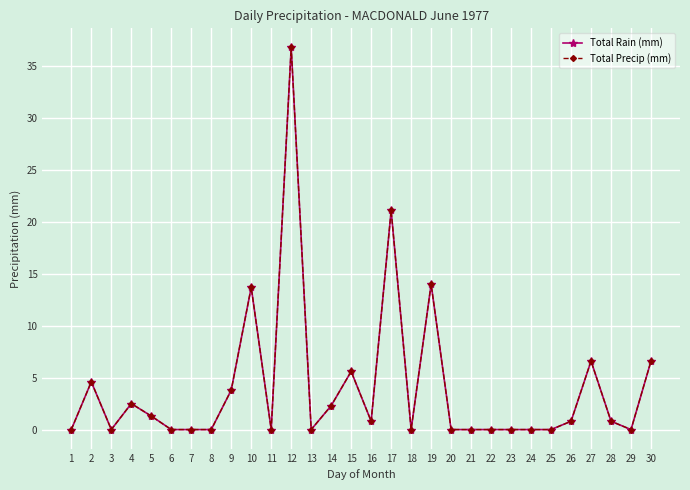

Reading left to right, what are all the values shown in this chart?

Total Rain (mm): 0.0	4.6	0.0	2.5	1.3	0.0	0.0	0.0	3.8	13.7	0.0	36.8	0.0	2.3	5.6	0.8	21.1	0.0	14.0	0.0	0.0	0.0	0.0	0.0	0.0	0.8	6.6	0.8	0.0	6.6
Total Precip (mm): 0.0	4.6	0.0	2.5	1.3	0.0	0.0	0.0	3.8	13.7	0.0	36.8	0.0	2.3	5.6	0.8	21.1	0.0	14.0	0.0	0.0	0.0	0.0	0.0	0.0	0.8	6.6	0.8	0.0	6.6